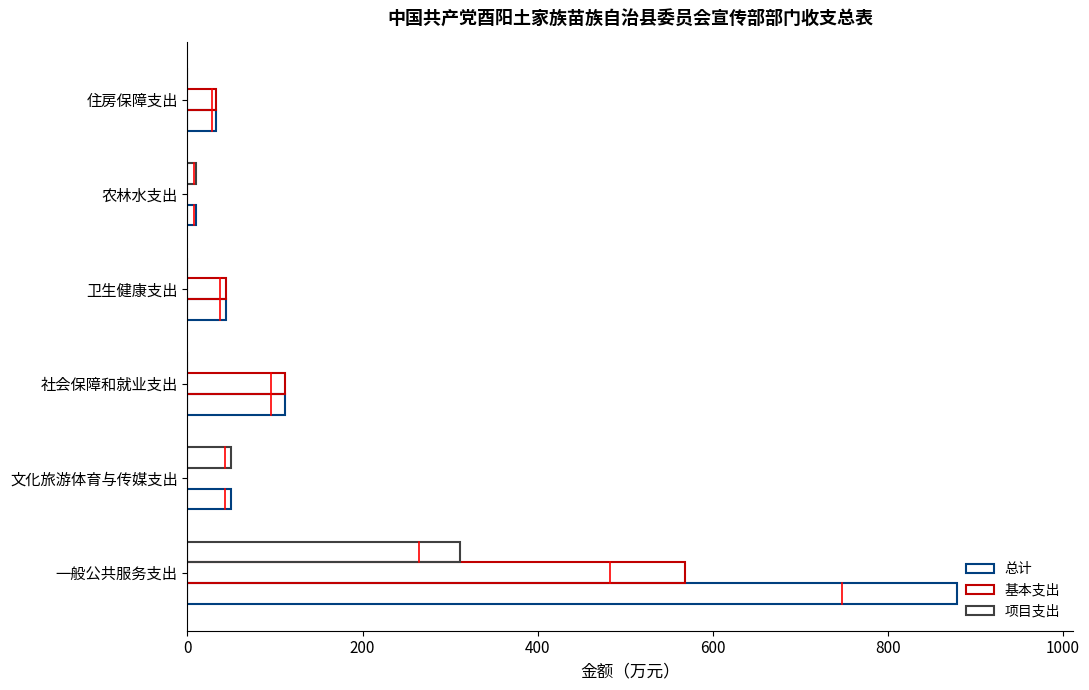

What is the minimum value for 总计?

9.3